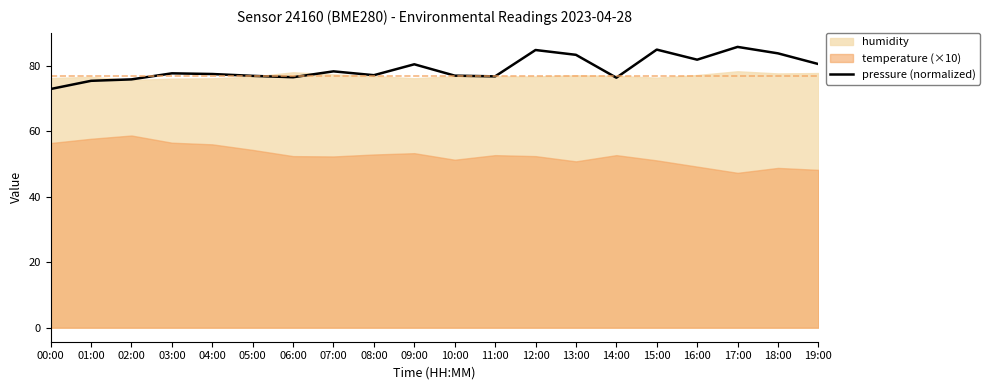

What is the difference between the values at 14:00 and 02:00?

0.5